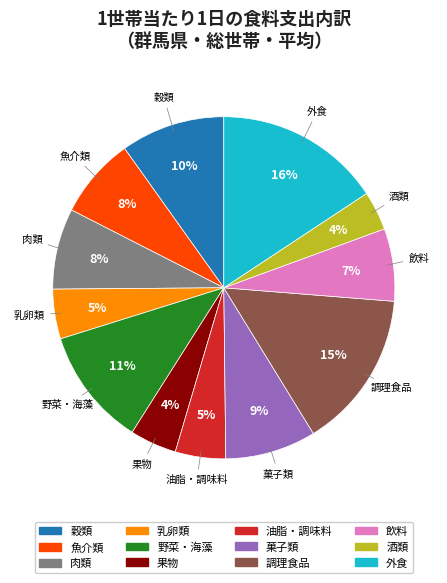

Which has a higher value, 飲料 or 果物?

飲料